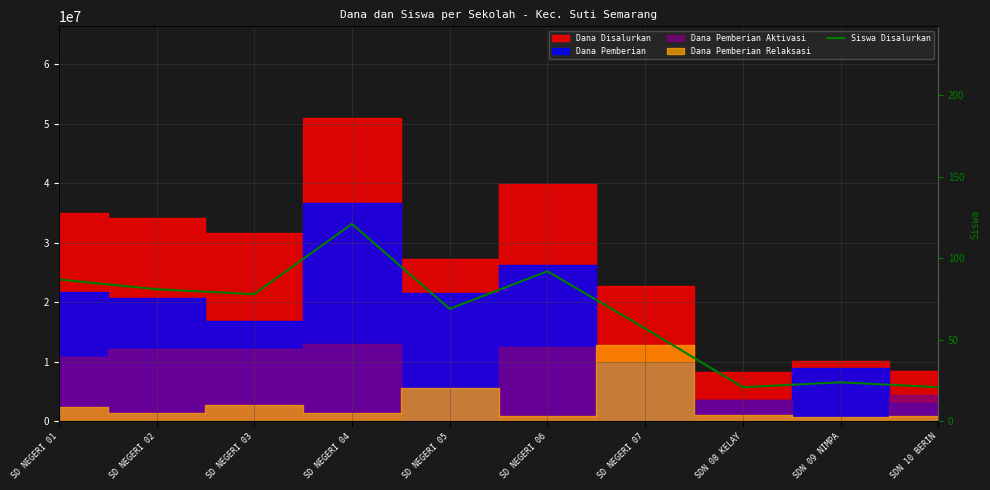

List the labels in order of value, largest first.

SD NEGERI 04, SD NEGERI 06, SD NEGERI 01, SD NEGERI 02, SD NEGERI 03, SD NEGERI 05, SD NEGERI 07, SDN 09 NIMPA, SDN 08 KELAY, SDN 10 BERIN